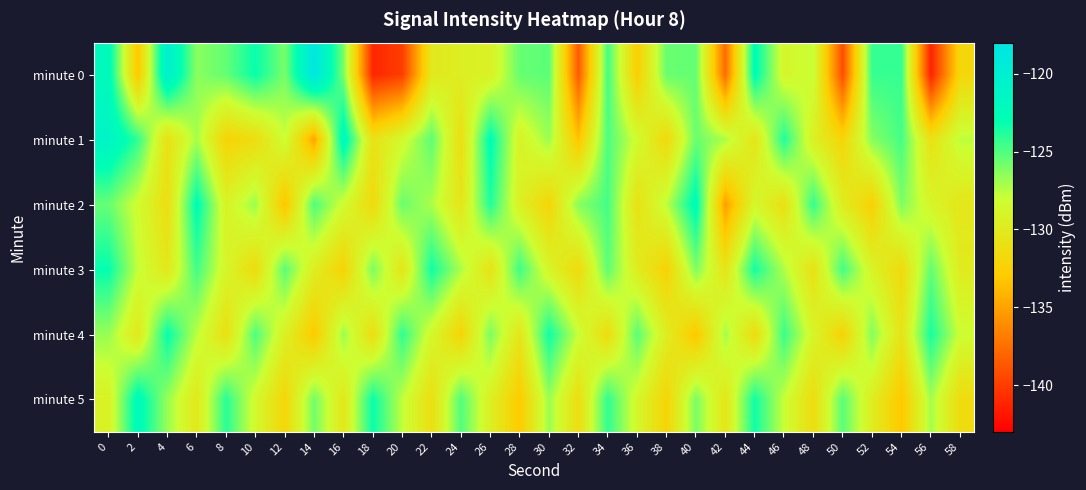

Between 8 and 4, which is larger?

4